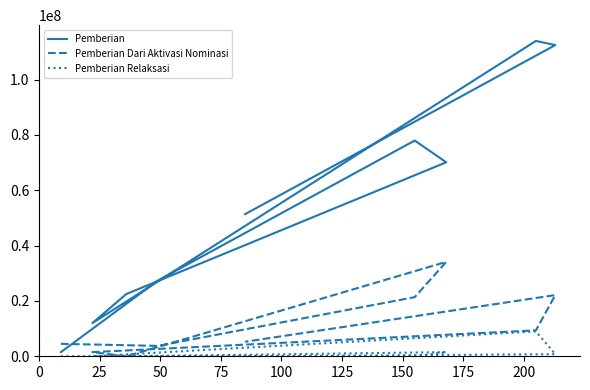

Reading right to left, what are all the values shown in this chart?

Pemberian: 51375000	112500000	114000000	12000000	22500000	70125000	78000000	27375000	1500000
Pemberian Dari Aktivasi Nominasi: 5250000	22125000	9375000	1500000	0	34125000	21375000	3750000	4500000
Pemberian Relaksasi: 0	750000	9000000	0	0	1500000	0	0	0